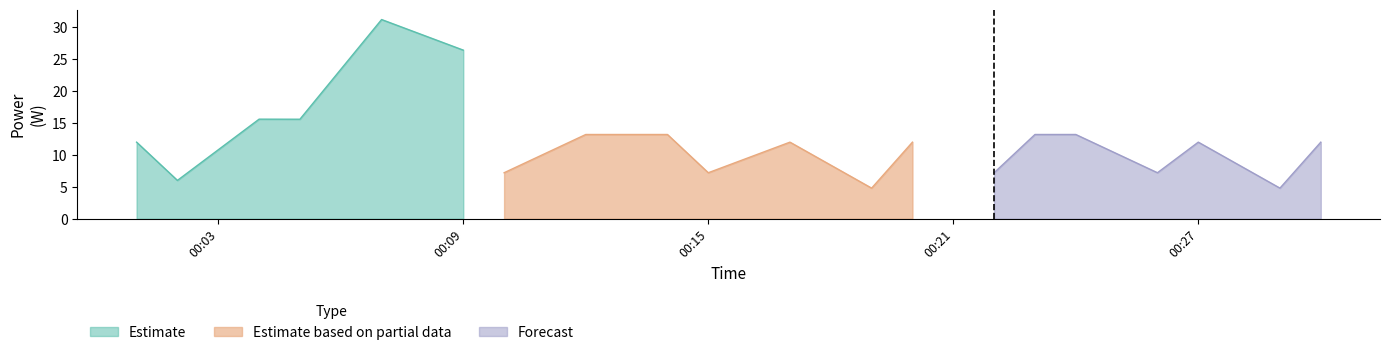

Which category has the lowest value in the Forecast series?

2022-03-17T00:29:00